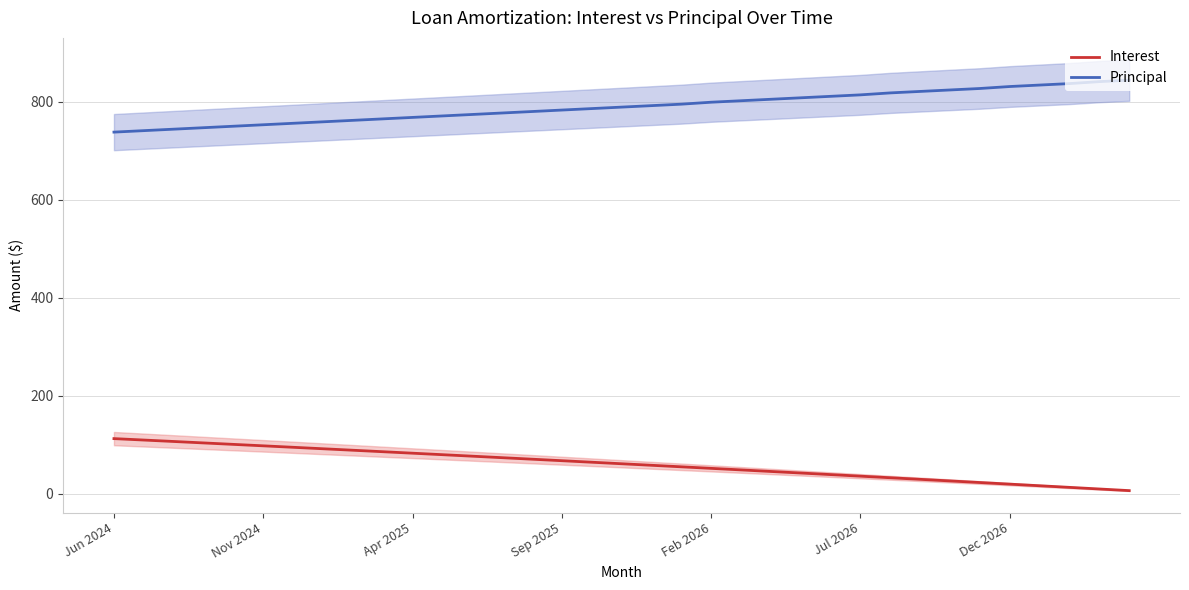

What are all the series names shown in the legend?

Interest, Principal